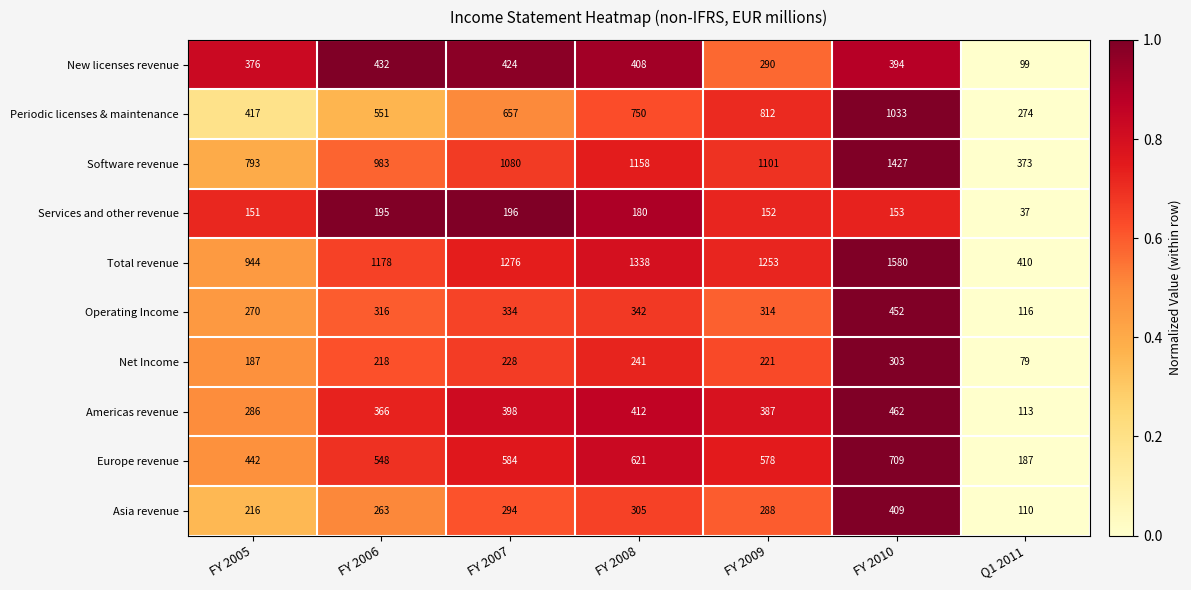

Count the number of categories in the chart.

7